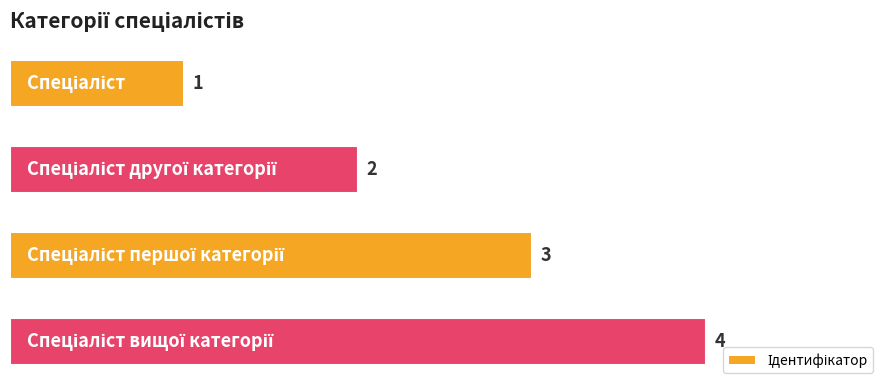

What is the value of the 3rd bar from the top?

3